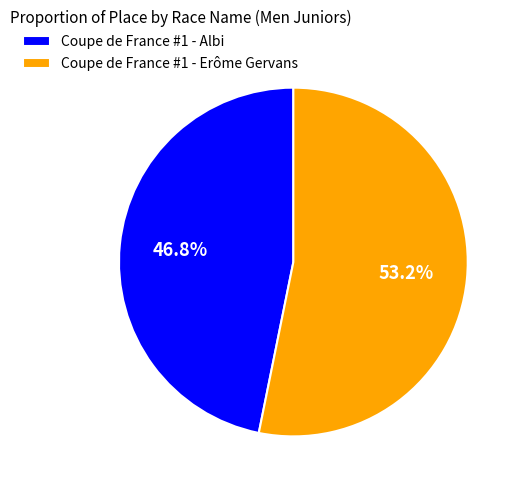

True or false: Coupe de France #1 - Albi accounts for 47% of the total.

True